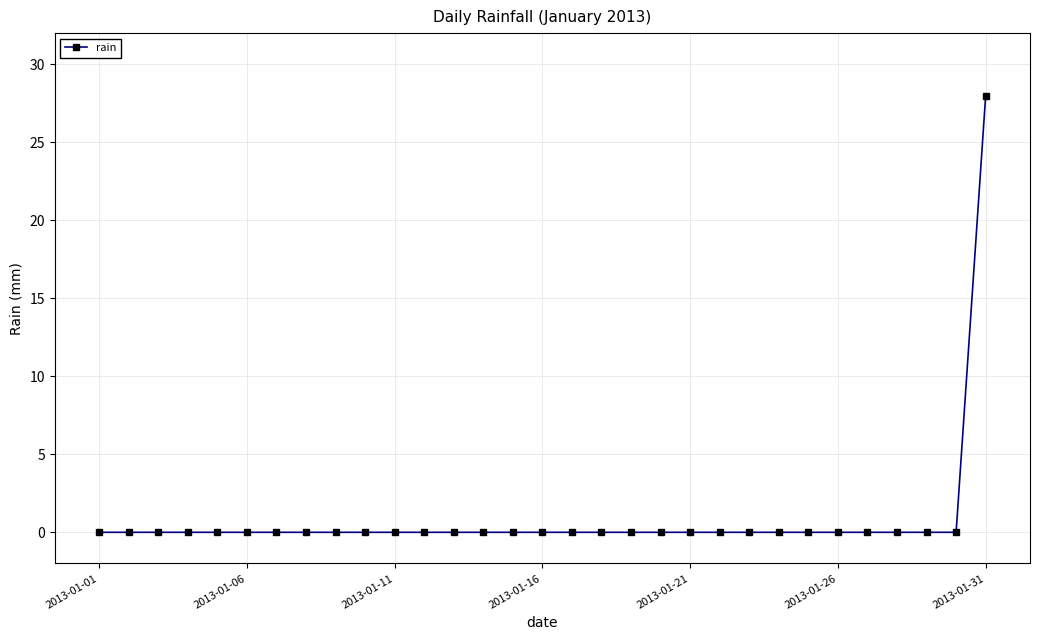

What is the average value?

1